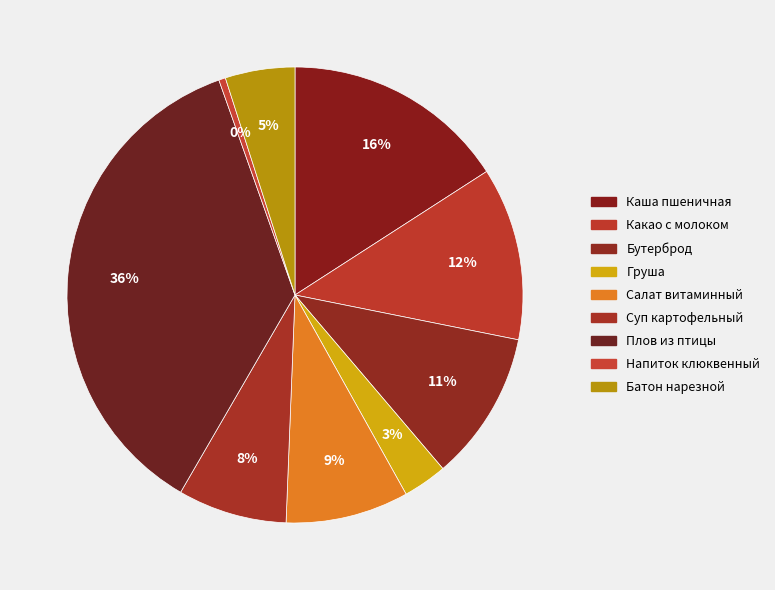

How many segments does this pie chart have?

9